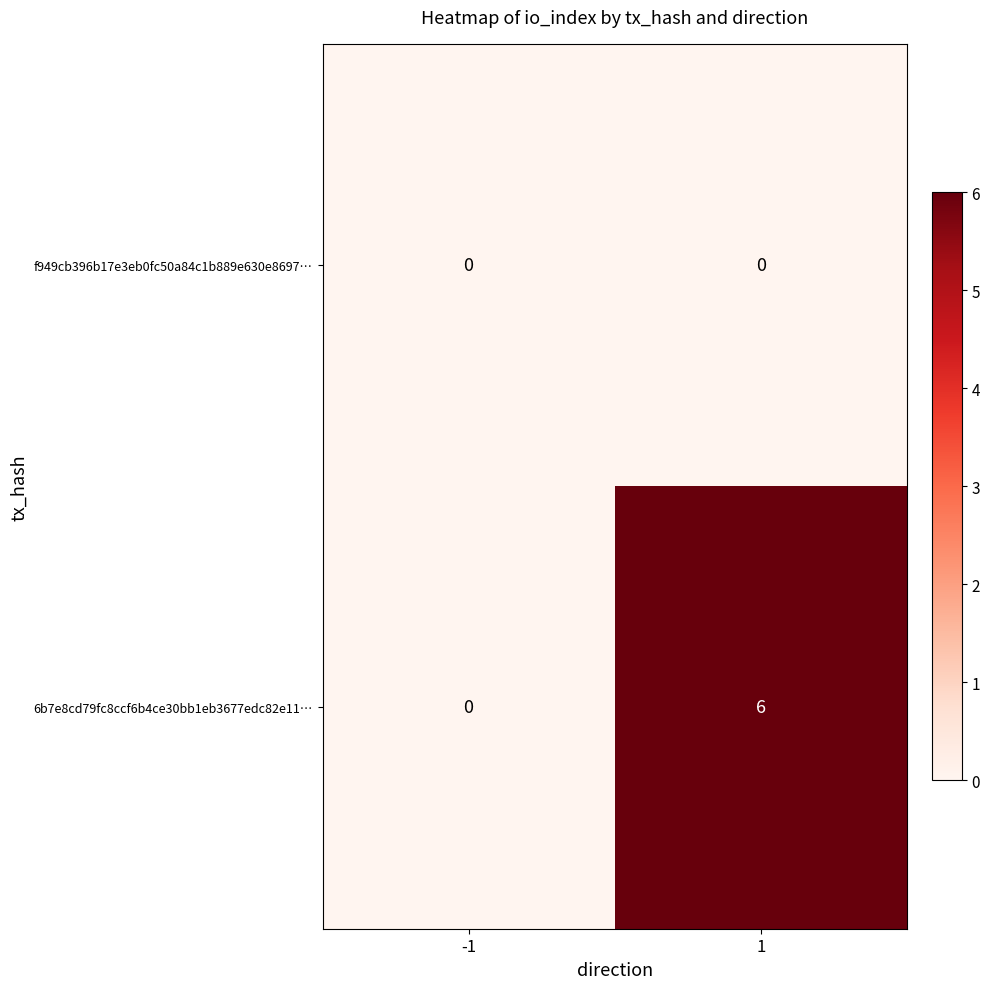

What is the difference between the 6b7e8cd79fc8ccf6b4ce30bb1eb3677edc82e11… values at 1 and -1?

6